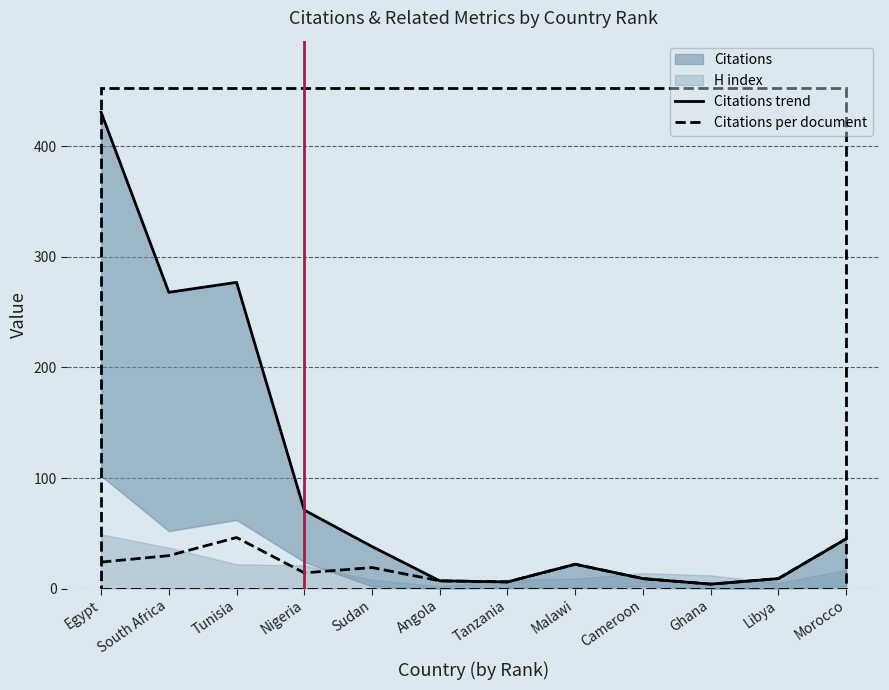

What is the approximate value of Citations per document at Morocco?

45.0